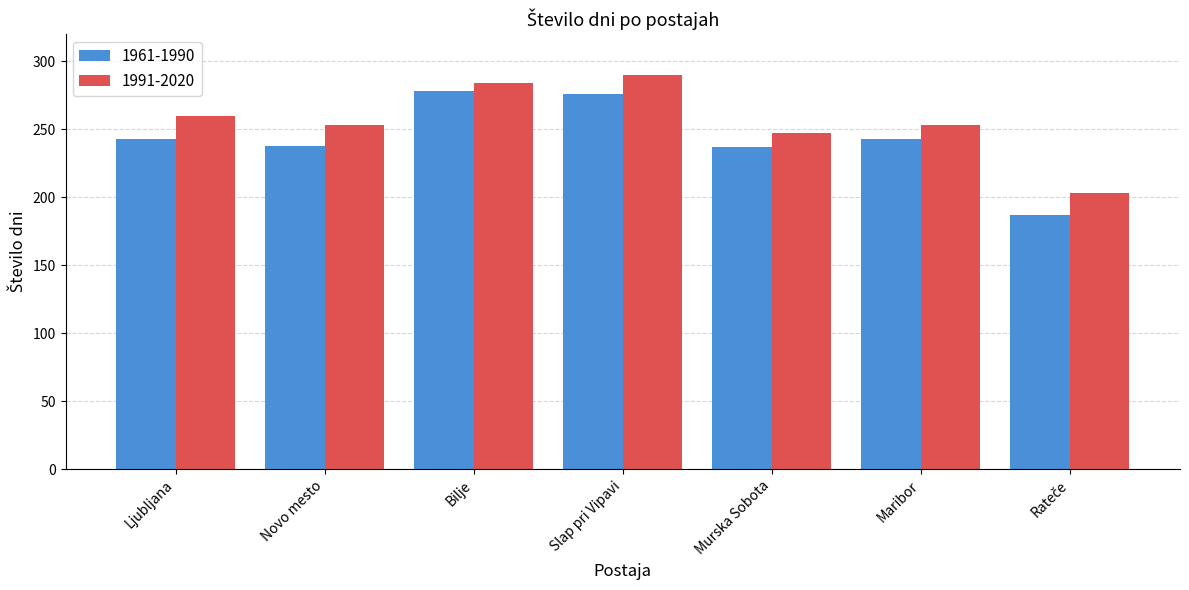

How many bars are there in each group?

2